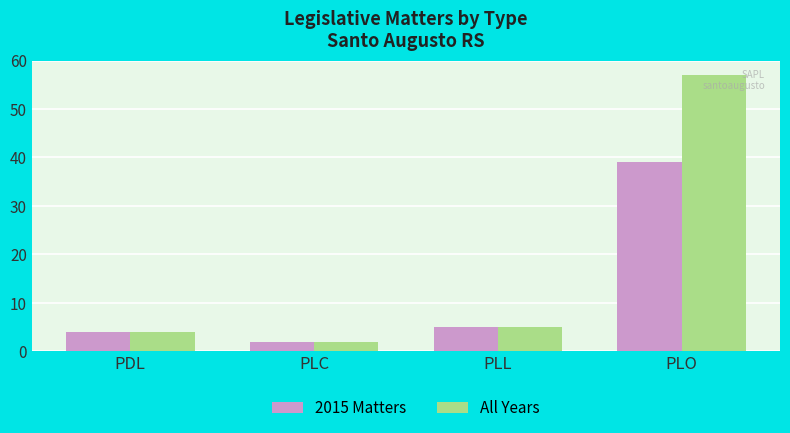

What are all the series names shown in the legend?

2015 Matters, All Years